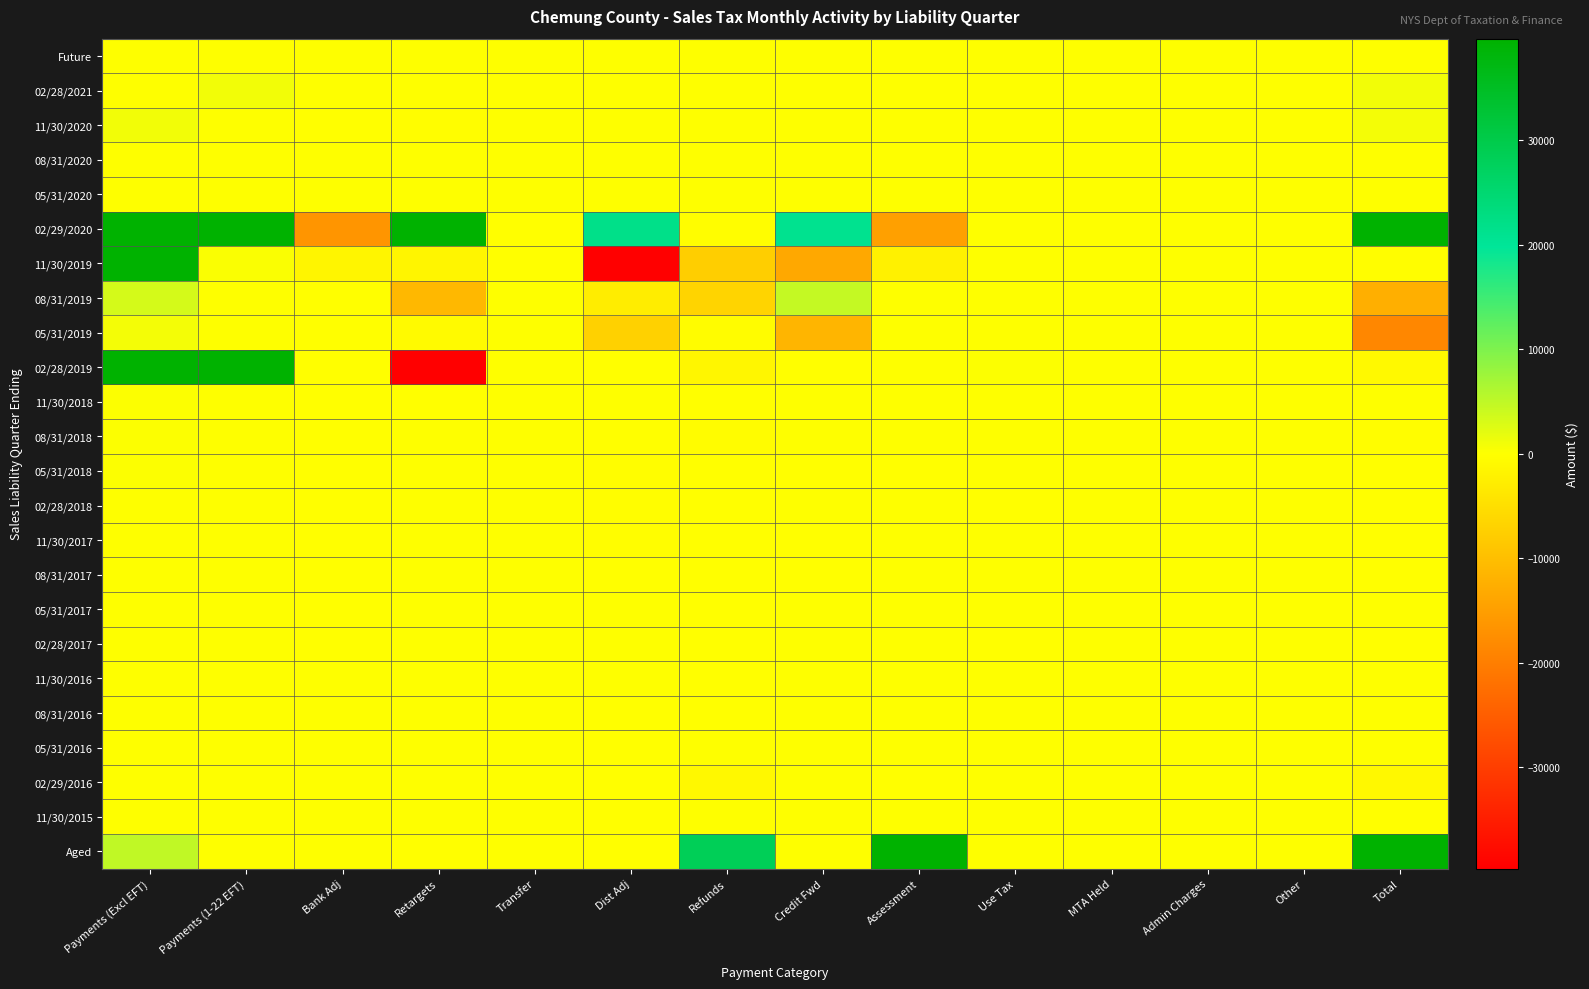

At Dist Adj, list the series in order from largest to smallest.

02/29/2020, 05/31/2017, 11/30/2018, 02/28/2017, 11/30/2016, Future, 02/28/2021, 11/30/2020, 08/31/2020, 05/31/2020, 05/31/2016, 11/30/2015, 08/31/2016, Aged, 02/28/2019, 02/29/2016, 08/31/2018, 08/31/2017, 11/30/2017, 02/28/2018, 05/31/2018, 08/31/2019, 05/31/2019, 11/30/2019